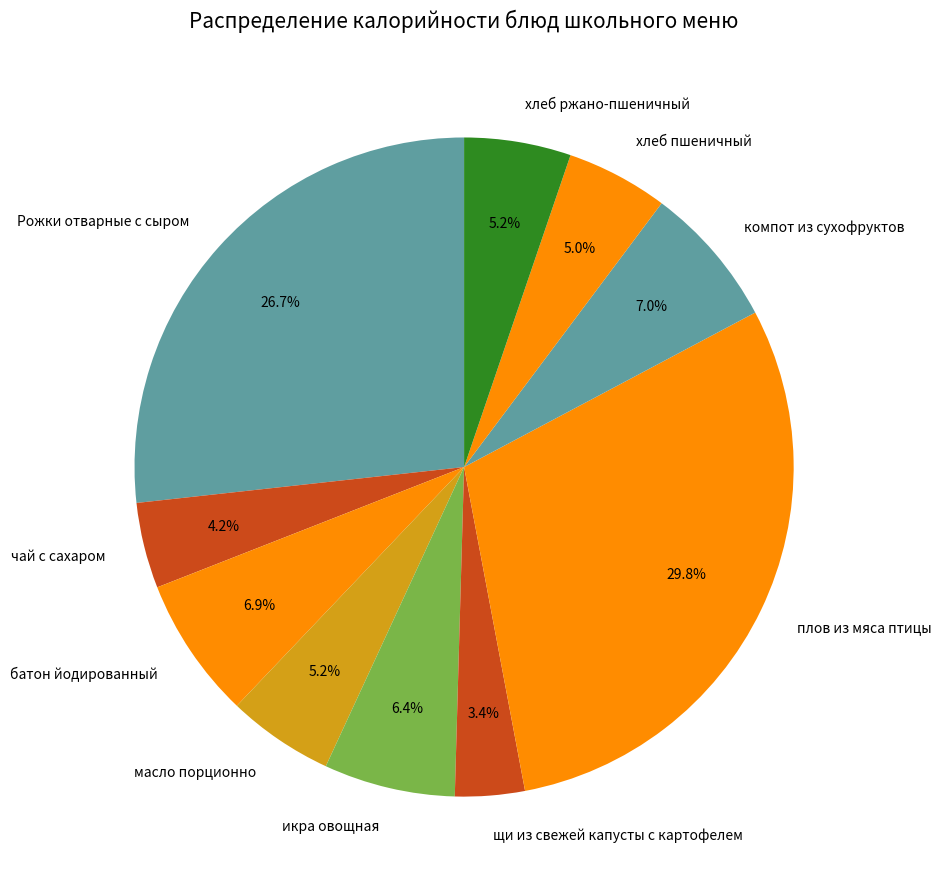

What is the largest slice in the pie chart?

плов из мяса птицы